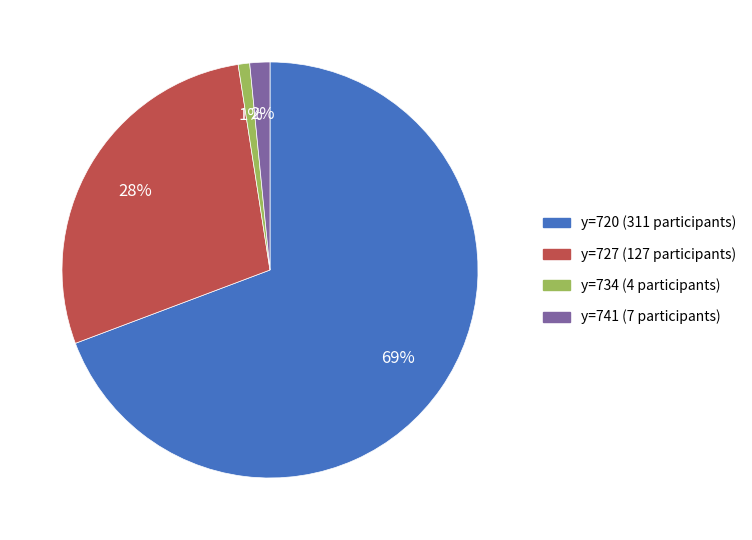

To the nearest percent, what is the difference between the largest and smallest slice percentages?

68%